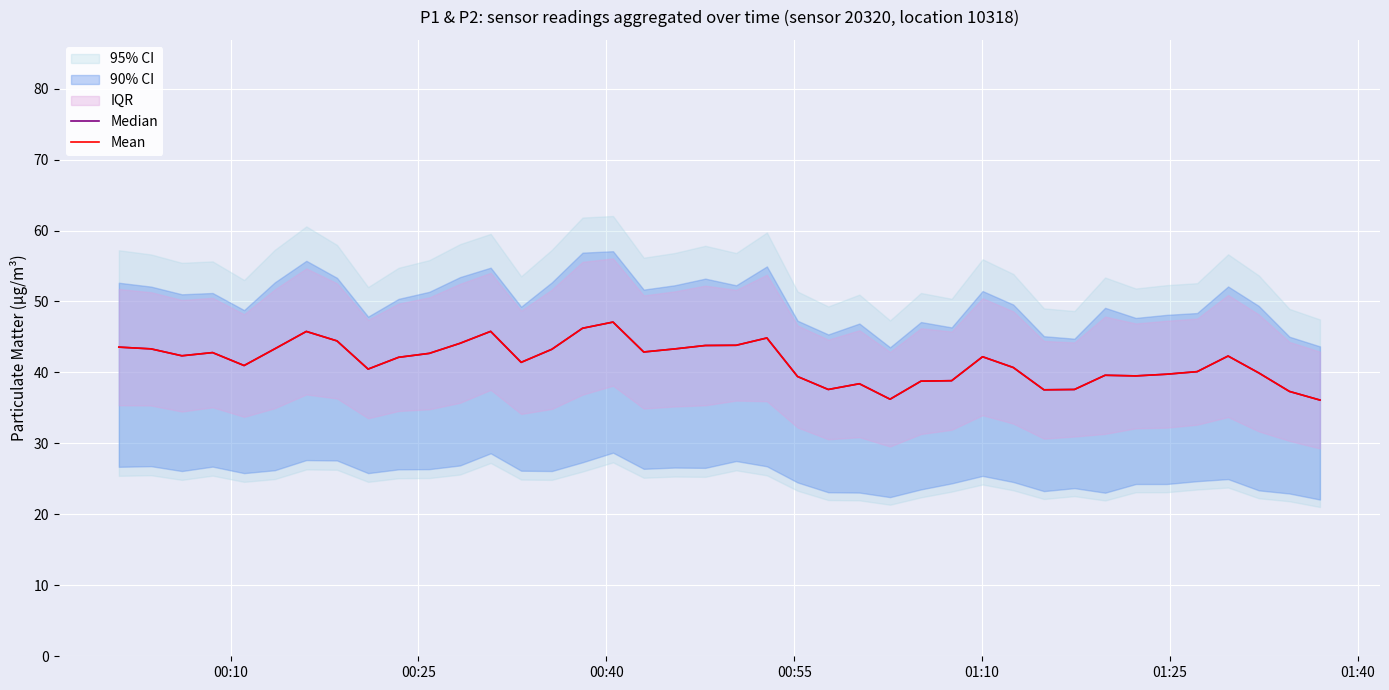

Which series has the largest total across all categories?

Median